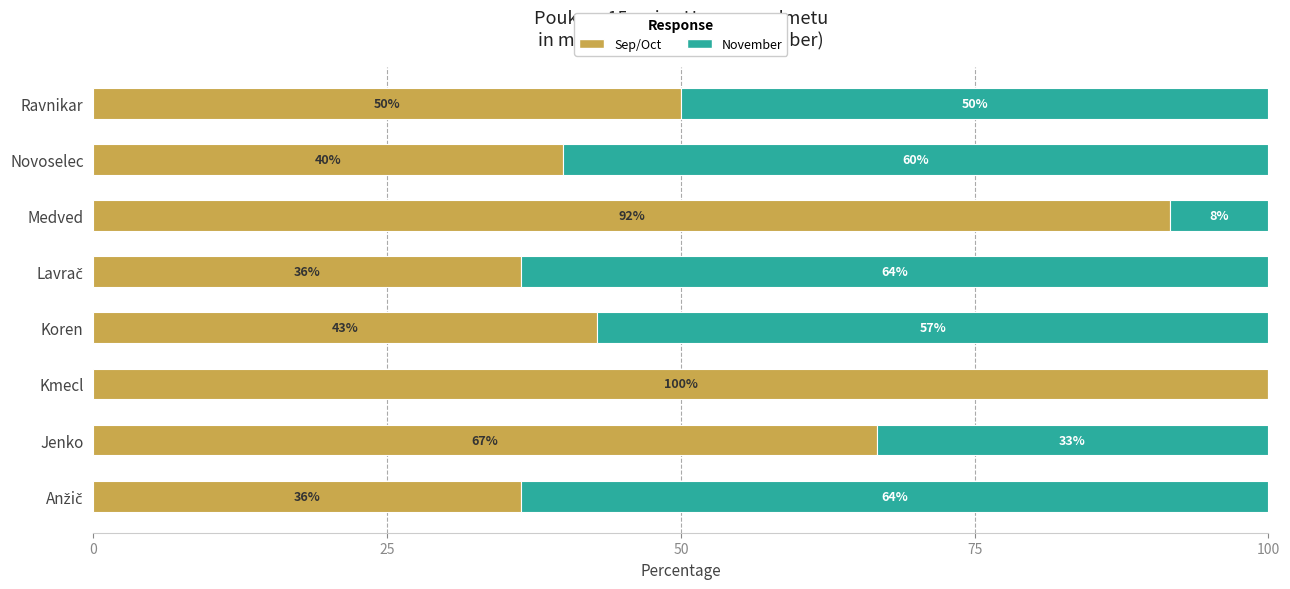

What is the total value across all series at Jenko?

100.0